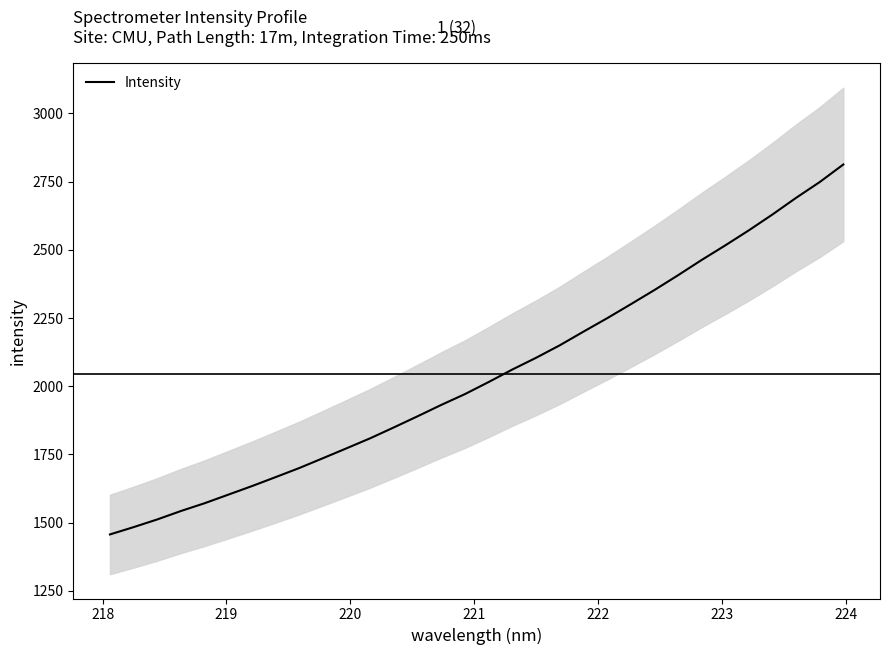

What is the maximum value for Intensity?

2812.9